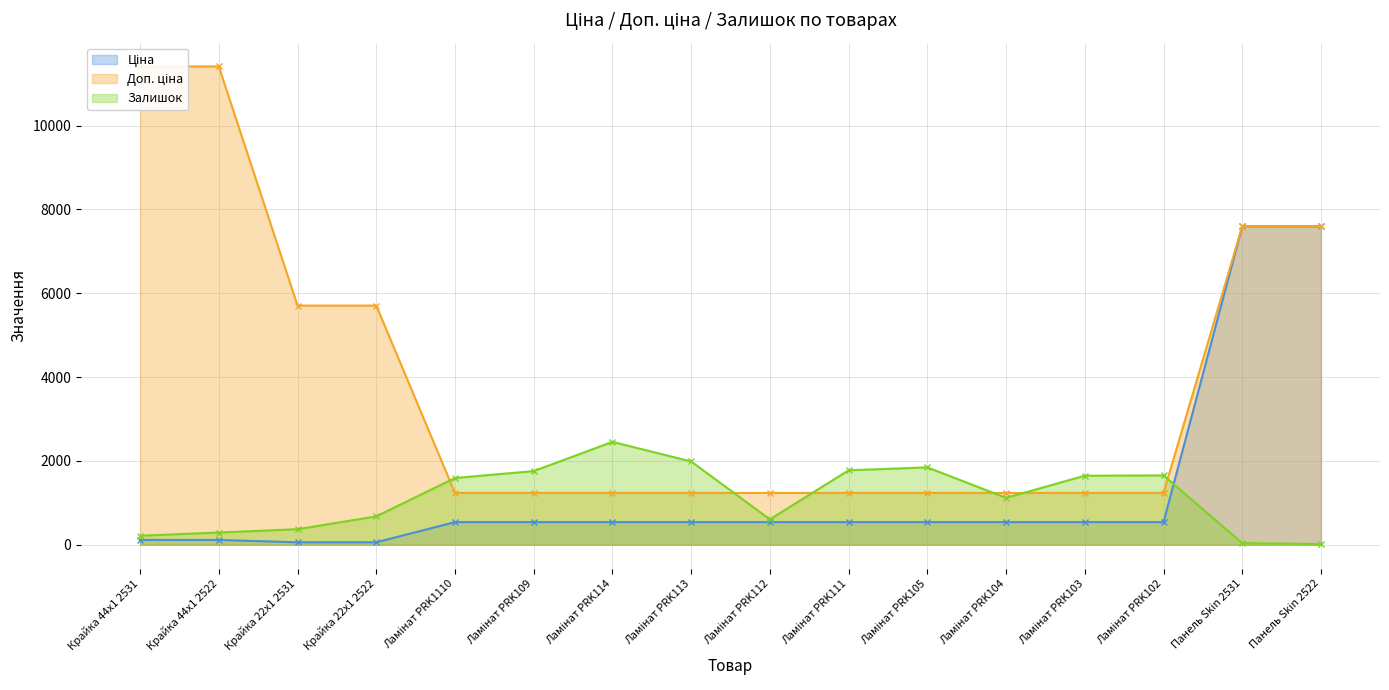

Reading right to left, transcribe all the data shown in this chart.

Ціна: Панель Skin 2522=7596.5	Панель Skin 2531=7596.5	Ламінат PRK102=539.0	Ламінат PRK103=539.0	Ламінат PRK104=539.0	Ламінат PRK105=539.0	Ламінат PRK111=539.0	Ламінат PRK112=539.0	Ламінат PRK113=539.0	Ламінат PRK114=539.0	Ламінат PRK109=539.0	Ламінат PRK1110=539.0	Крайка 22x1 2522=57.0	Крайка 22x1 2531=57.0	Крайка 44x1 2522=114.1	Крайка 44x1 2531=114.1
Доп. ціна: Панель Skin 2522=7596.5	Панель Skin 2531=7596.5	Ламінат PRK102=1235.4	Ламінат PRK103=1235.4	Ламінат PRK104=1235.4	Ламінат PRK105=1235.4	Ламінат PRK111=1235.4	Ламінат PRK112=1235.4	Ламінат PRK113=1235.4	Ламінат PRK114=1235.4	Ламінат PRK109=1235.4	Ламінат PRK1110=1235.4	Крайка 22x1 2522=5705.0	Крайка 22x1 2531=5705.0	Крайка 44x1 2522=11410.0	Крайка 44x1 2531=11410.0
Залишок: Панель Skin 2522=15.0	Панель Skin 2531=38.0	Ламінат PRK102=1653.0	Ламінат PRK103=1646.0	Ламінат PRK104=1118.0	Ламінат PRK105=1845.0	Ламінат PRK111=1775.0	Ламінат PRK112=605.0	Ламінат PRK113=1986.0	Ламінат PRK114=2453.0	Ламінат PRK109=1756.0	Ламінат PRK1110=1591.0	Крайка 22x1 2522=676.0	Крайка 22x1 2531=370.0	Крайка 44x1 2522=290.0	Крайка 44x1 2531=215.0